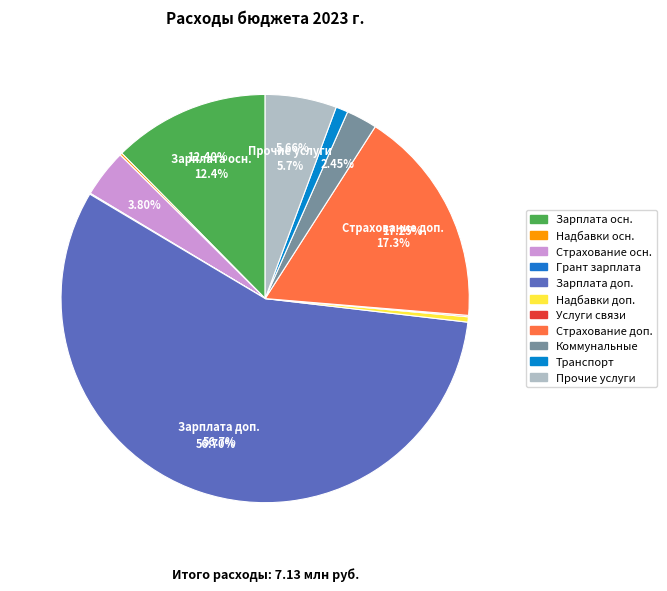

Count the number of slices in the pie.

11